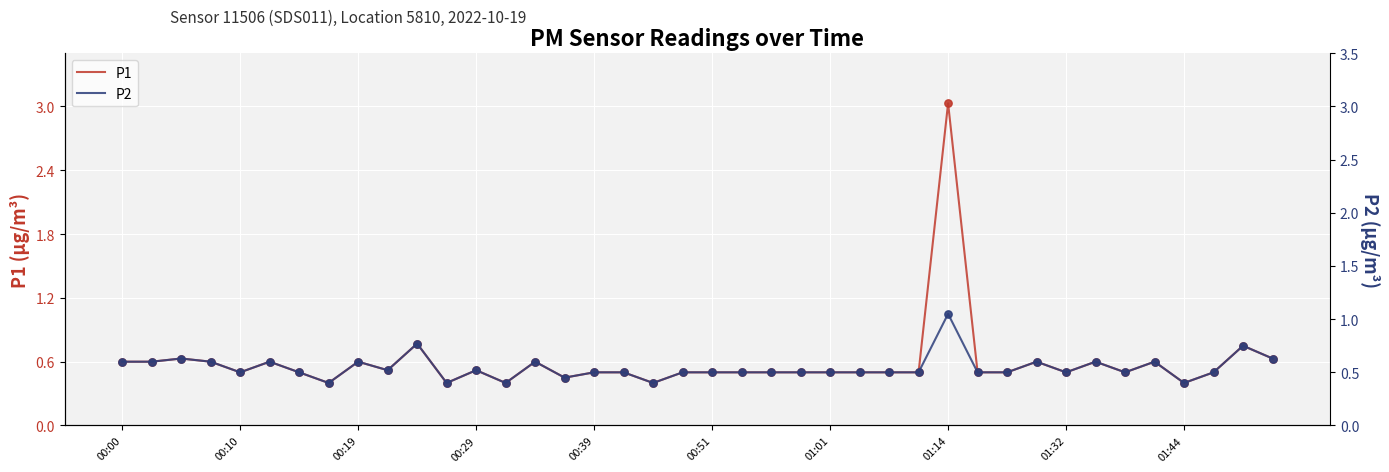

Which series has the largest Y range (max minus min)?

P1